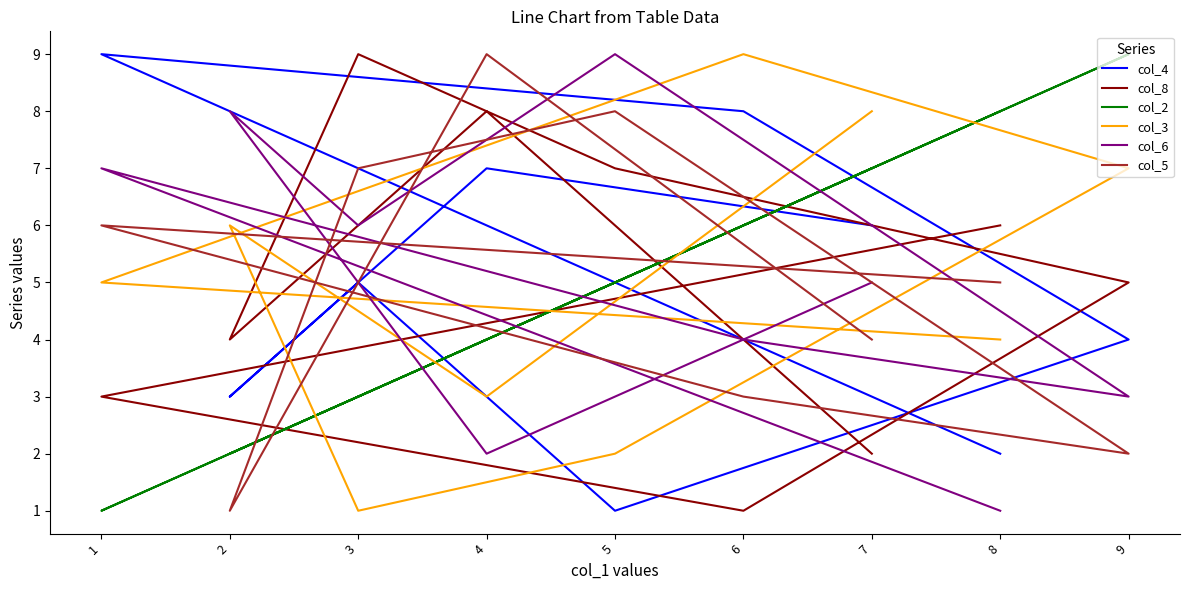

Reading right to left, transcribe all the data shown in this chart.

col_4: 7=6	4=7	2=3	3=5	5=1	9=4	6=8	1=9	8=2
col_8: 7=2	4=8	2=4	3=9	5=7	9=5	6=1	1=3	8=6
col_2: 7=7	4=4	2=2	3=3	5=5	9=9	6=6	1=1	8=8
col_3: 7=8	4=3	2=6	3=1	5=2	9=7	6=9	1=5	8=4
col_6: 7=5	4=2	2=8	3=6	5=9	9=3	6=4	1=7	8=1
col_5: 7=4	4=9	2=1	3=7	5=8	9=2	6=3	1=6	8=5